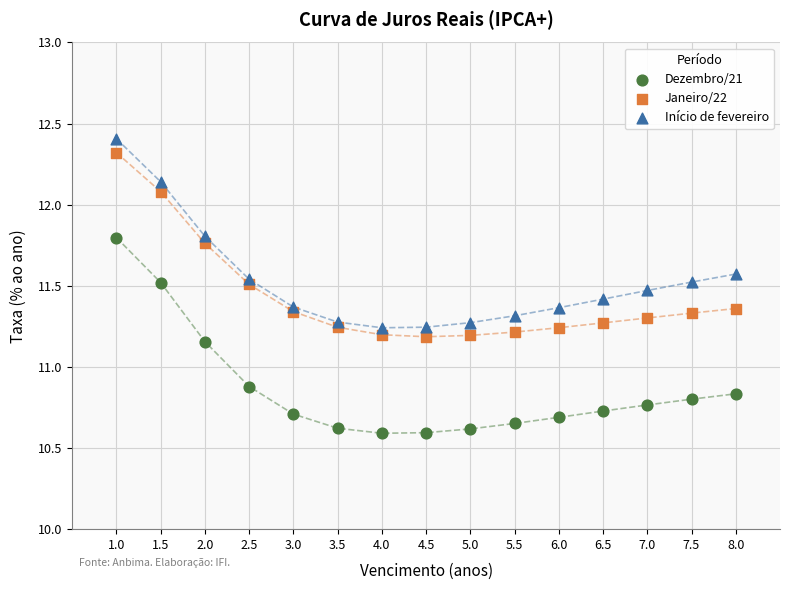

Across all series, what Y value is closest to 11?

10.9